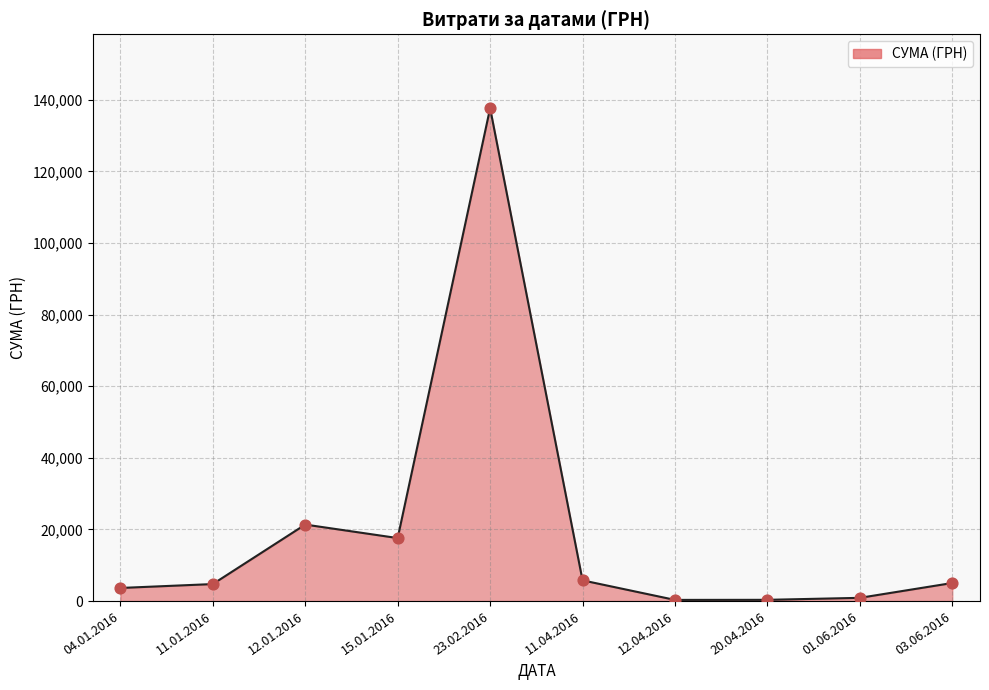

Which has a higher value, 20.04.2016 or 12.01.2016?

12.01.2016